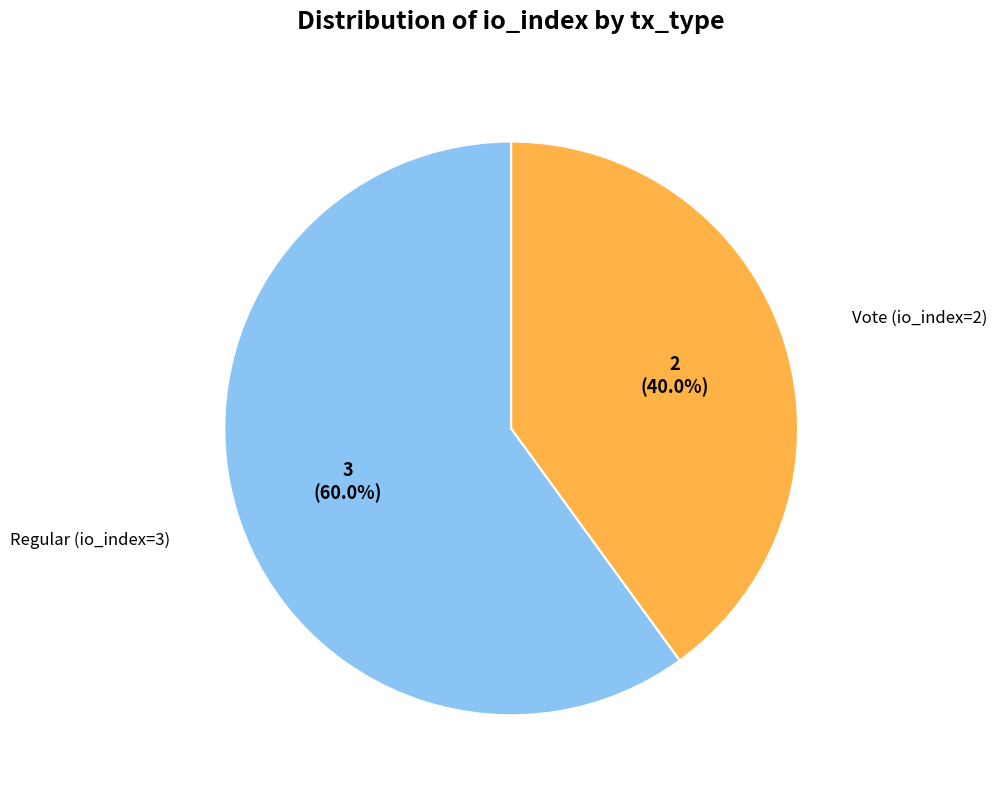

Is there any slice that represents more than half of the pie?

Yes